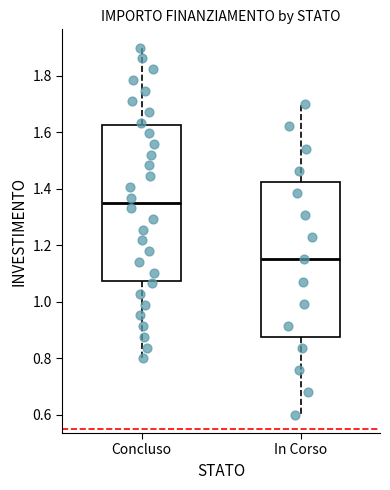

Reading left to right, transcribe this box plot: for each box, give where its median line is, the range the box spans, and where its two whiskers end, as read against the y-axis. The values are not printed on the chart, so give them approximately, as read against the axis.

Concluso: median 1.36, box 1.08 to 1.62, whiskers 0.80 to 1.90
In Corso: median 1.16, box 0.88 to 1.42, whiskers 0.60 to 1.70